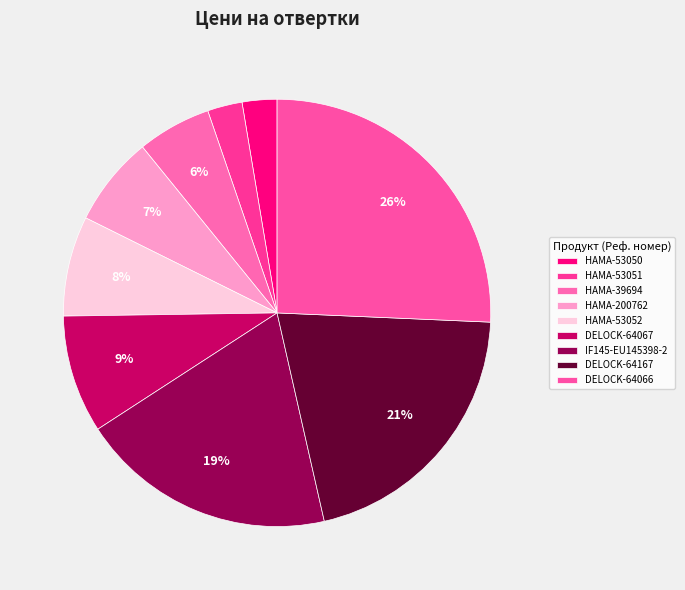

Is it true that HAMA-53051 is 17% of the pie?

False